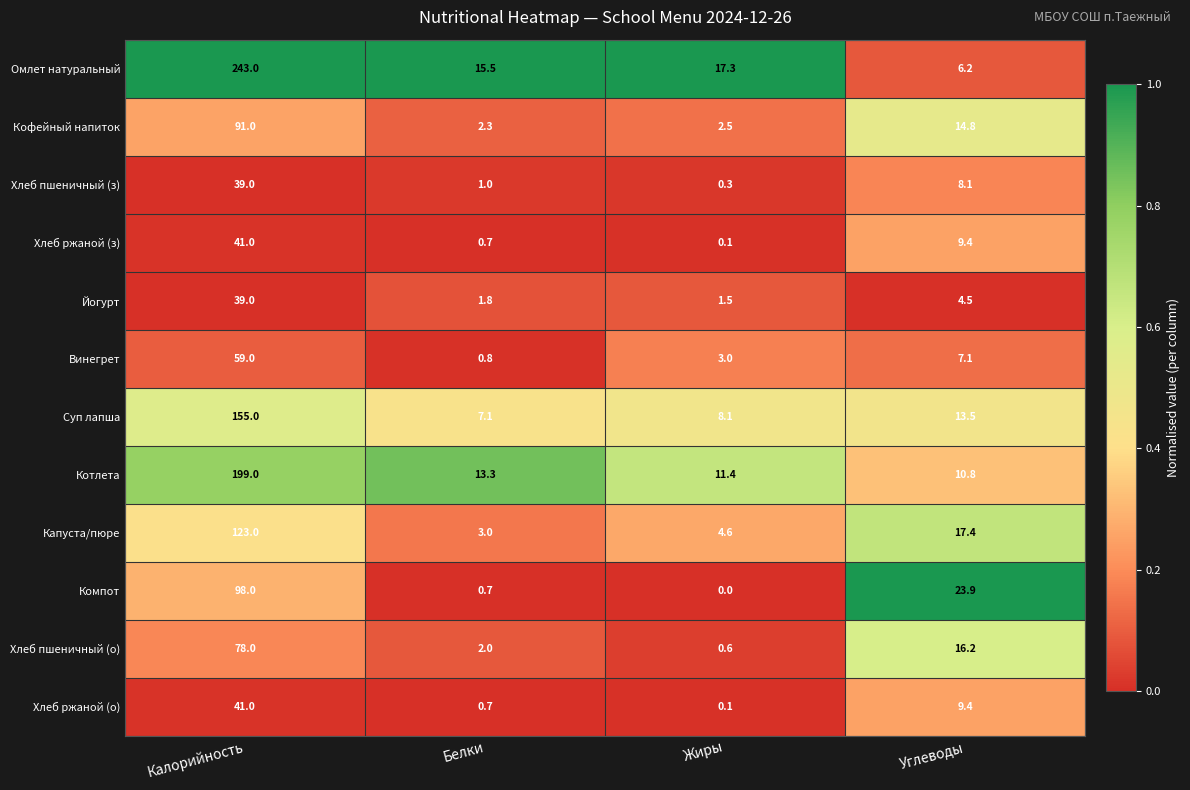

What is the difference between the maximum and minimum values in the Хлеб ржаной (з) series?

40.9